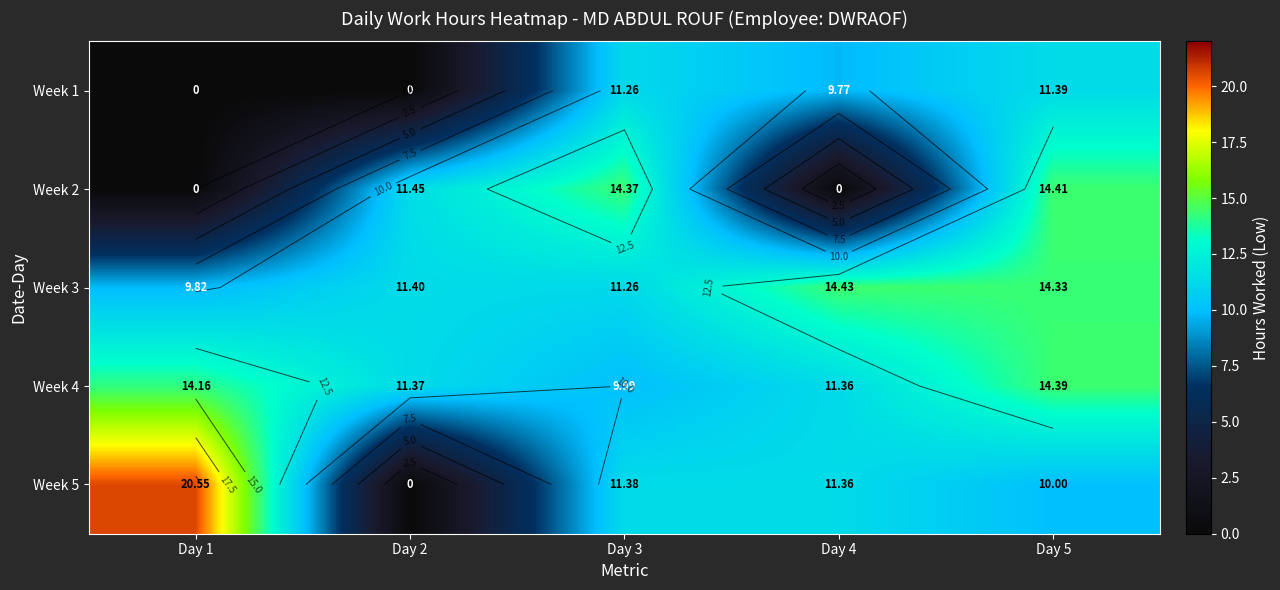

Which series has the widest spread of values?

Week 5